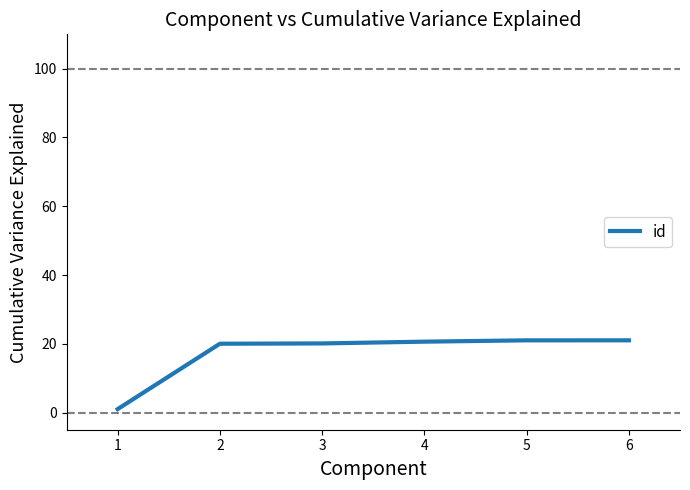

What is the maximum value shown in the chart?

21.0